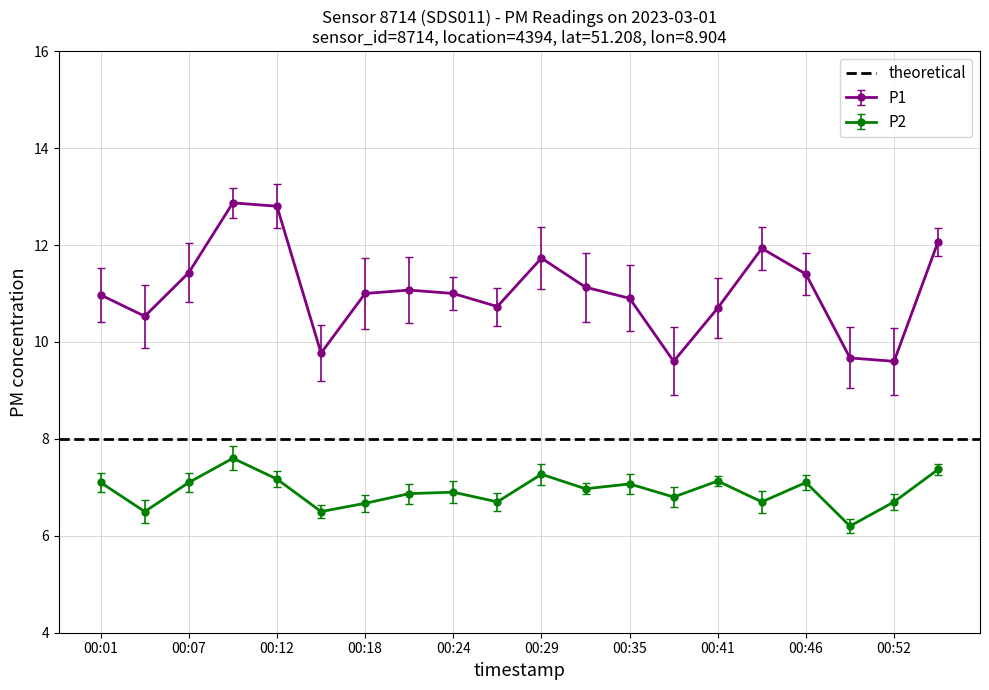

Rank the series by their maximum value, from highest to lowest.

P1, P2